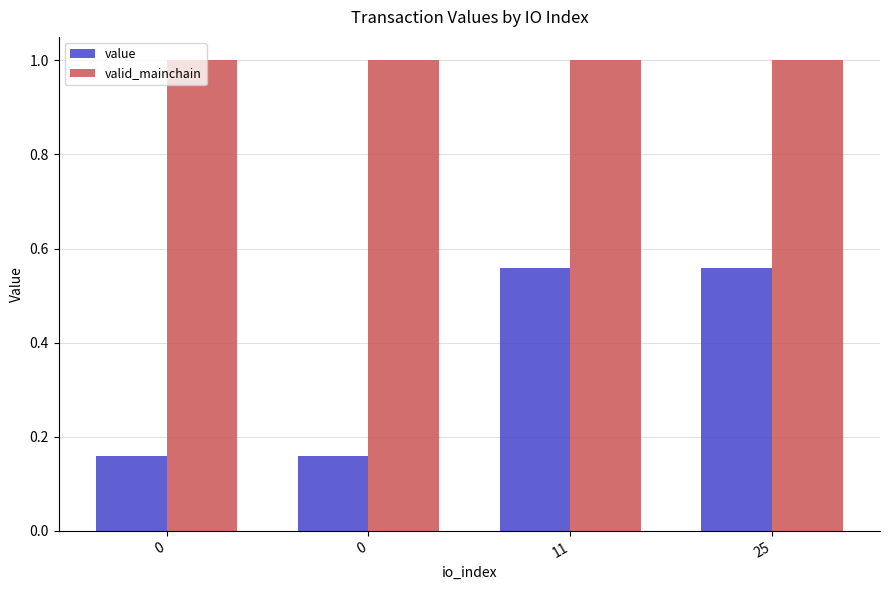

What are all the series names shown in the legend?

value, valid_mainchain